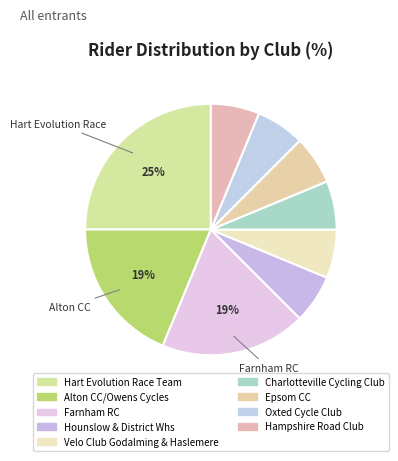

To the nearest percent, what is the difference between the Oxted Cycle Club and Farnham RC slice percentages?

12%